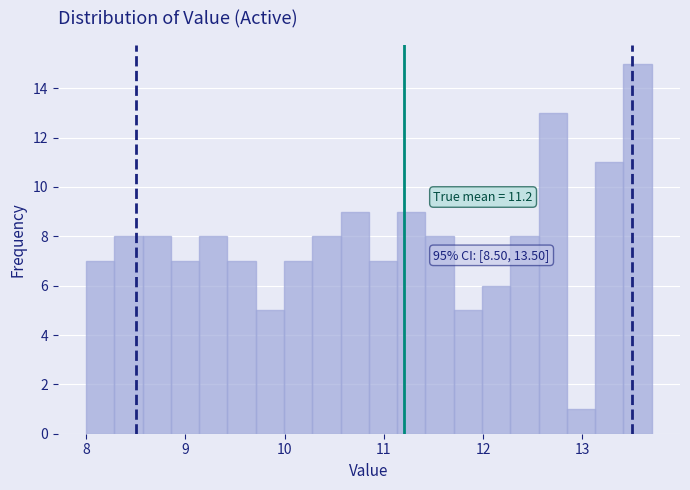

Read against the x-axis, roughly where is the centre of the tallest bar?

13.6